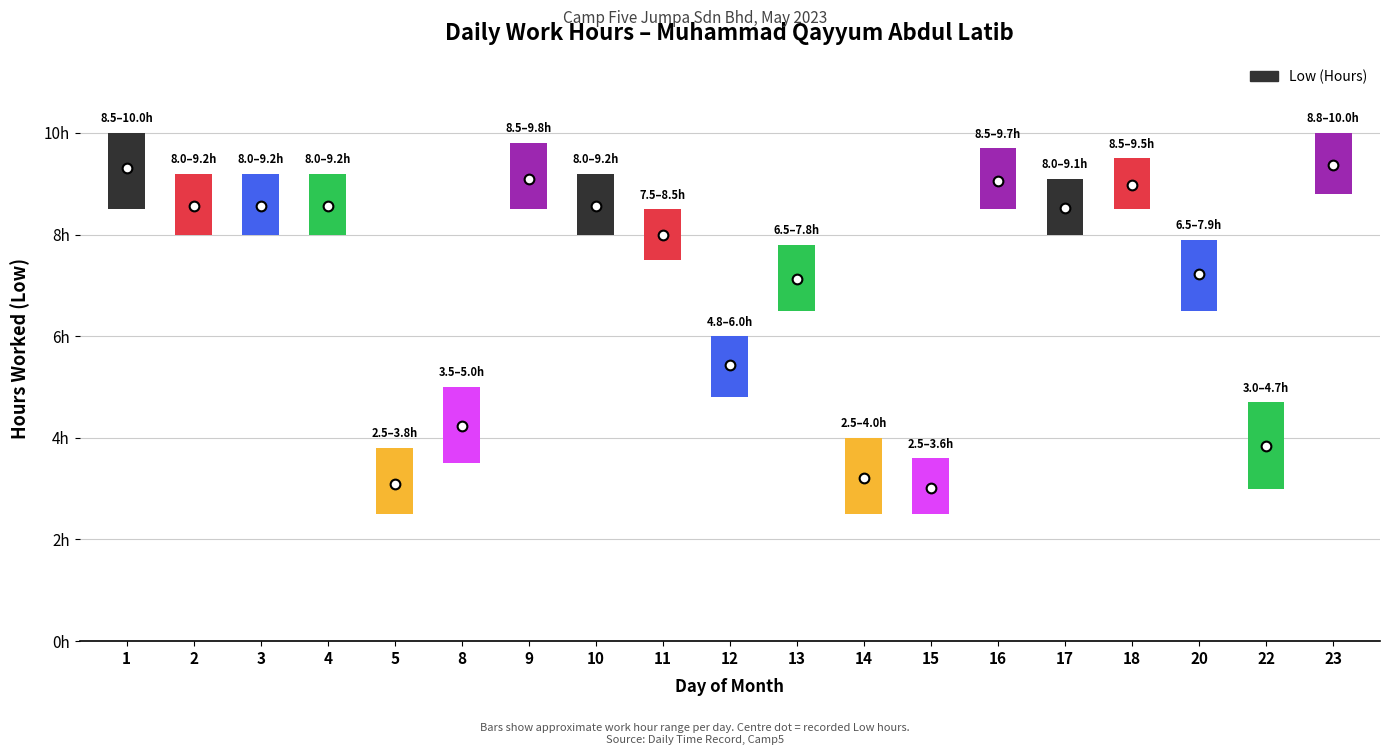

Reading left to right, what are all the values shown in this chart?

1=9.3	2=8.6	3=8.6	4=8.6	5=3.1	8=4.2	9=9.1	10=8.6	11=8.0	12=5.4	13=7.1	14=3.2	15=3.0	16=9.1	17=8.5	18=9.0	20=7.2	22=3.8	23=9.4